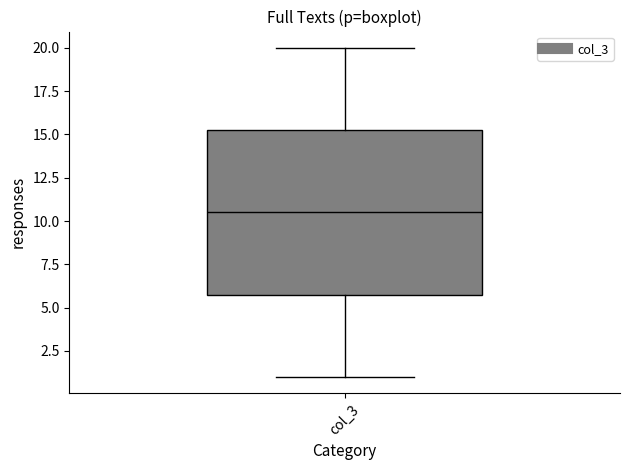

Where is the upper edge of the box for col_3 on the y-axis? The values are not printed on the chart, so give them approximately, as read against the axis.

15.5